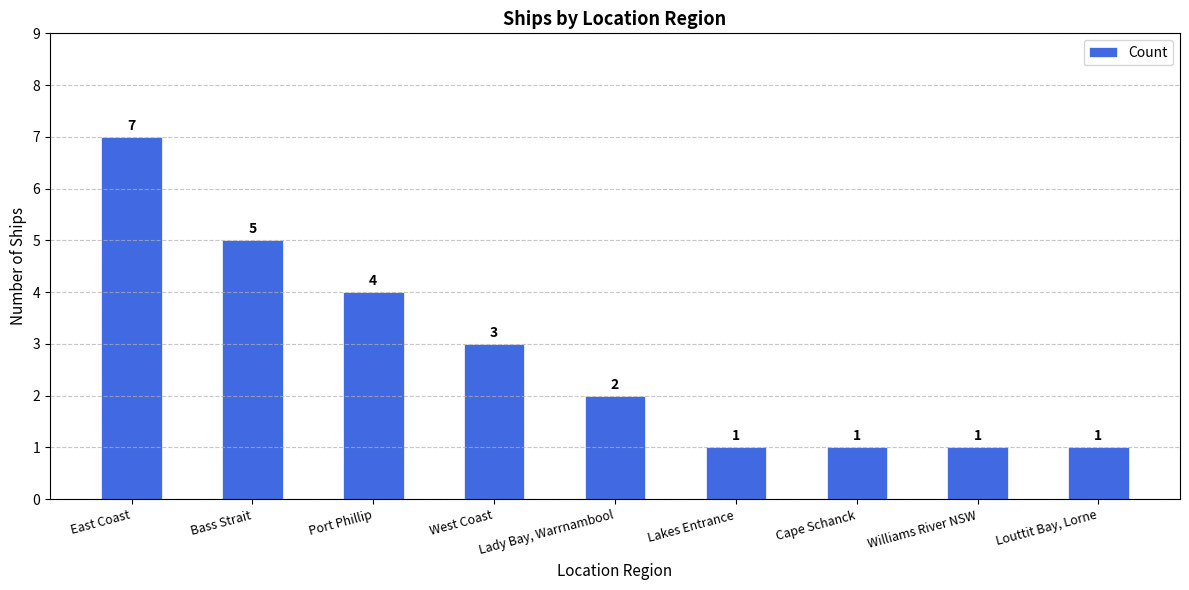

What is the label of the 5th bar from the right?

Lady Bay, Warrnambool